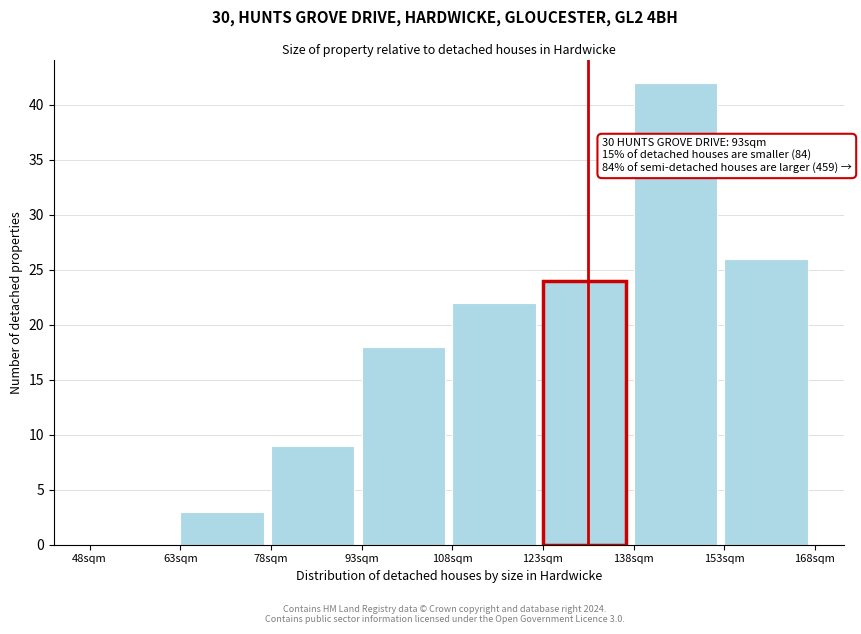

Reading right to left, what are all the values shown in this chart?

153sqm=26	138sqm=42	123sqm=24	108sqm=22	93sqm=18	78sqm=9	63sqm=3	48sqm=0